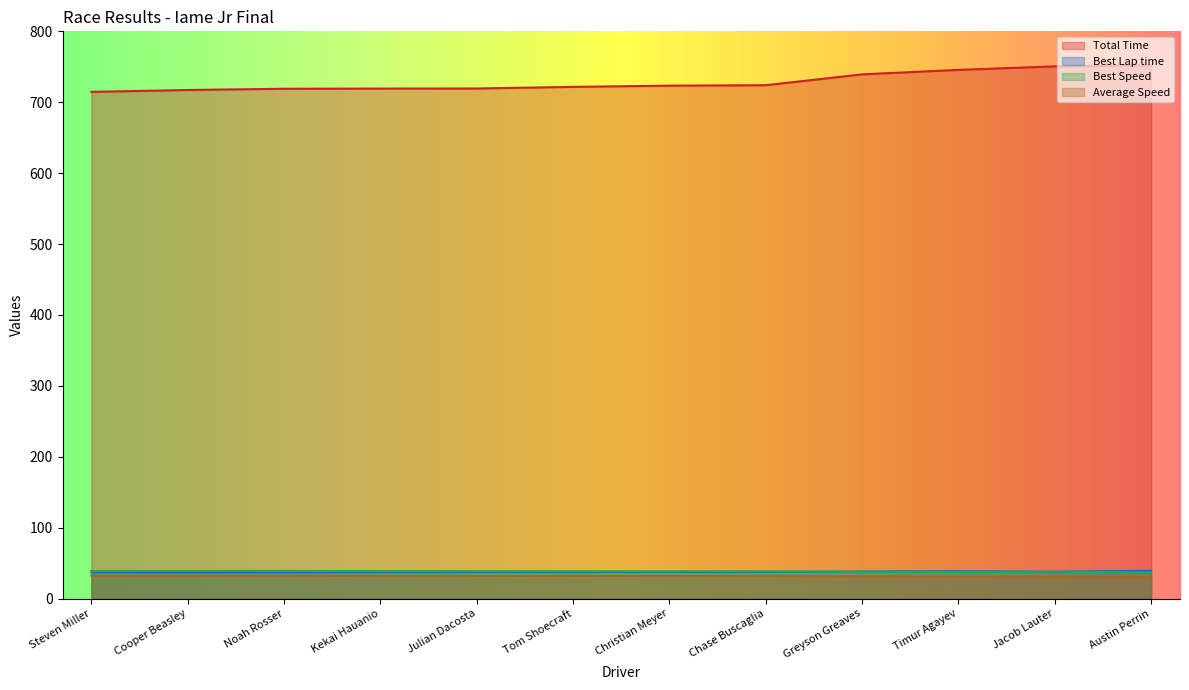

Does the chart display data point markers on the line(s)?

No